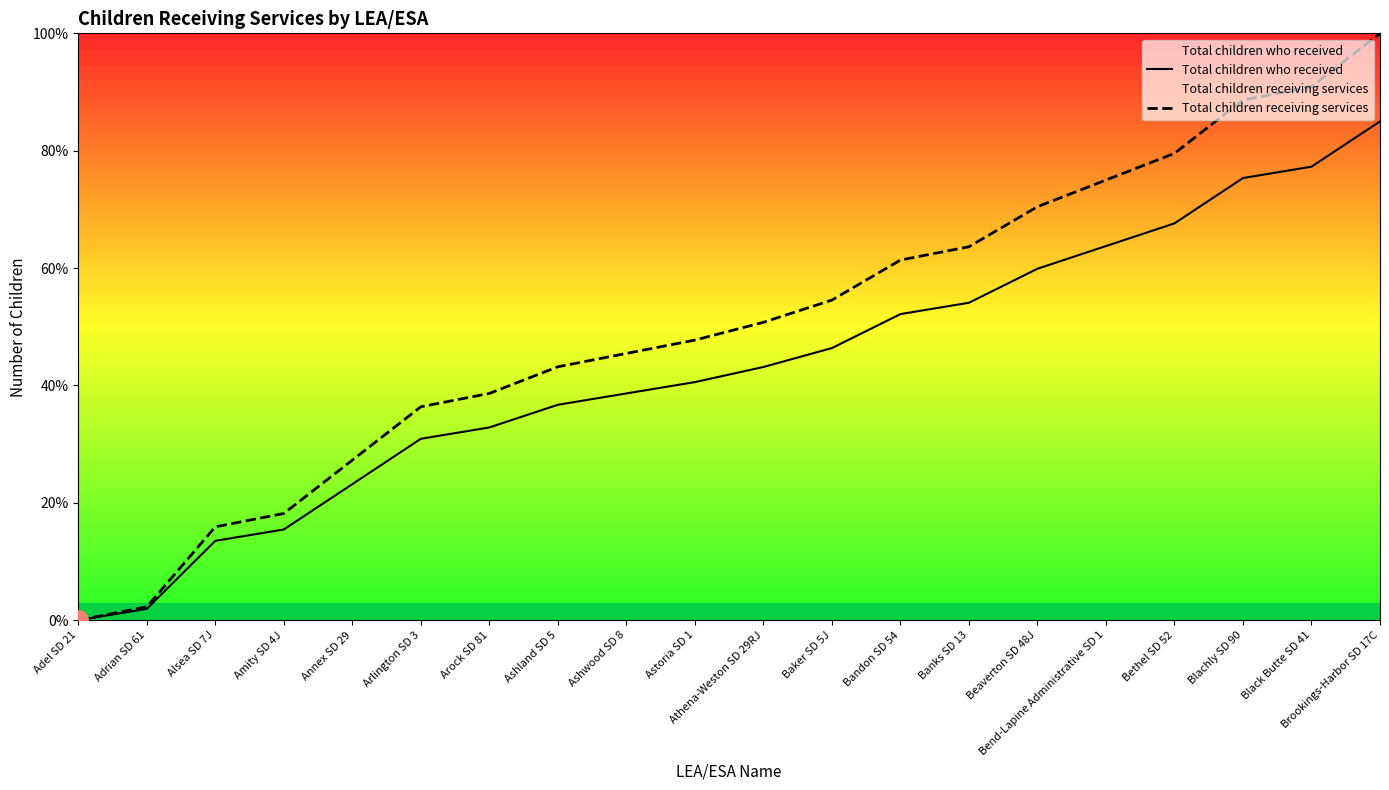

What is the spread (max minus min) of values at Annex SD 29?

4.1